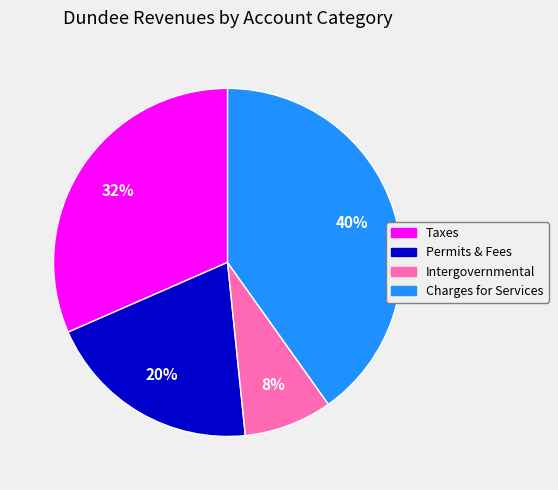

How many segments does this pie chart have?

4